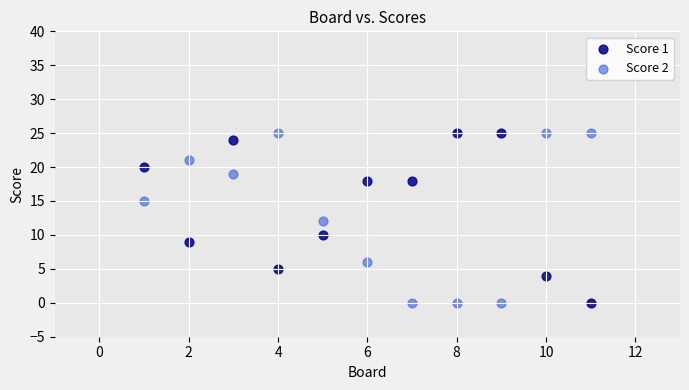

Across all data points, what is the range of X values (max minus min)?

10